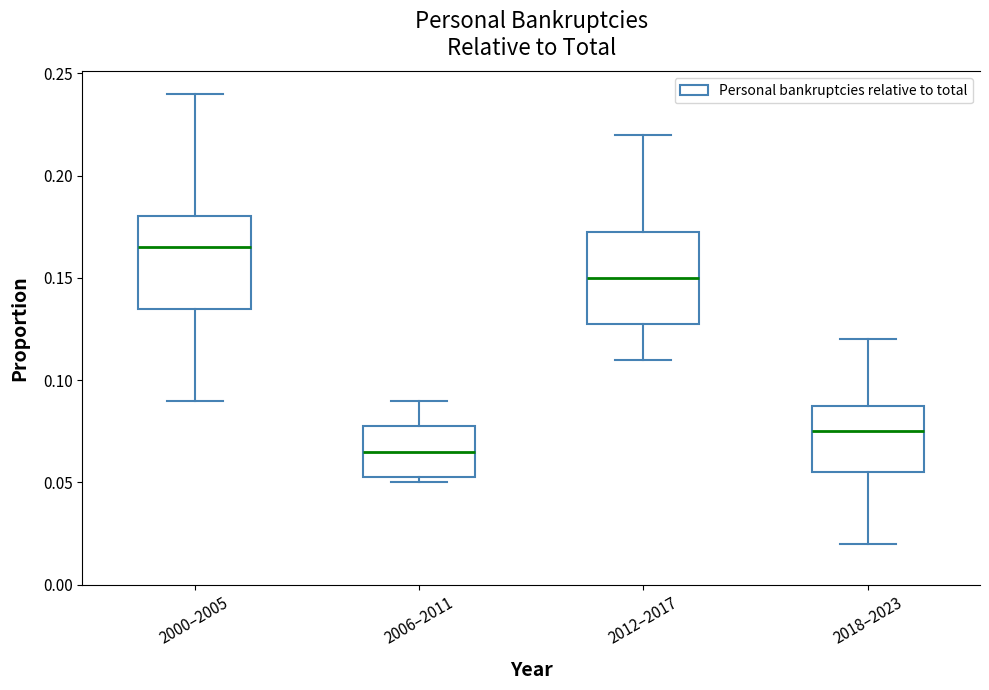

Which box's median line is the lowest?

2006–2011